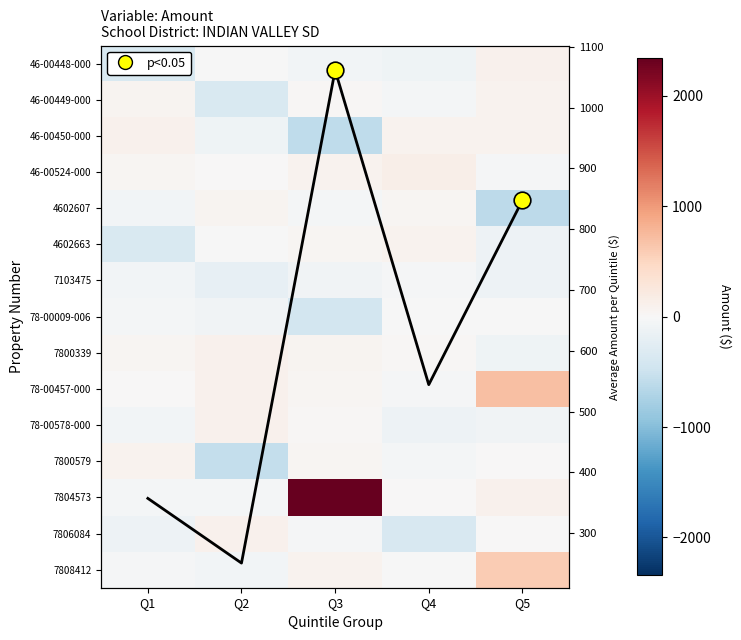

What is the spread (max minus min) of values at Q1?

715.9